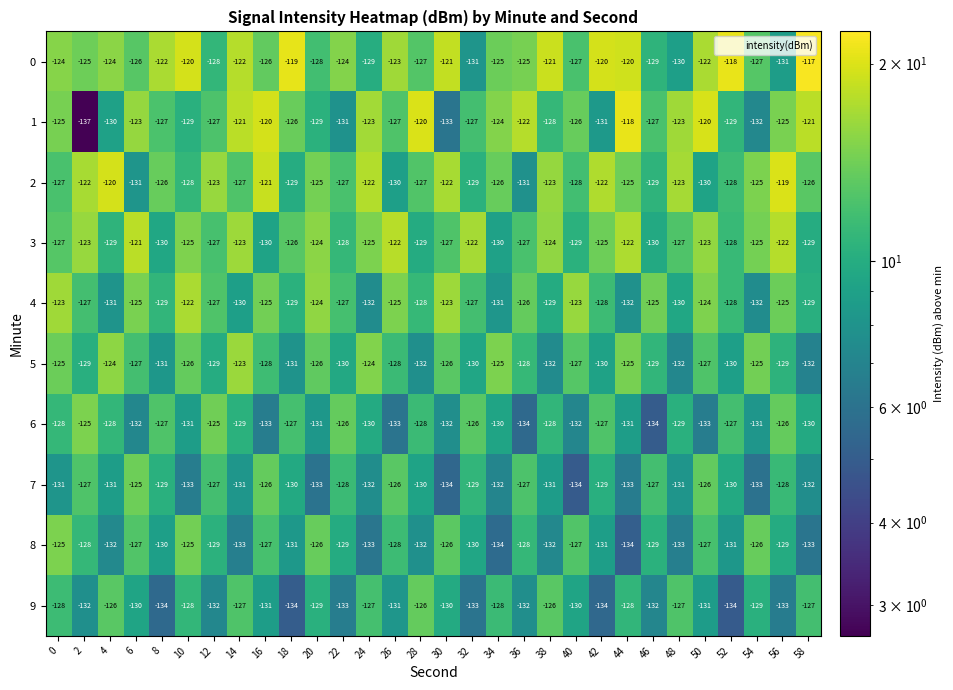

What is the smallest value displayed?

-137